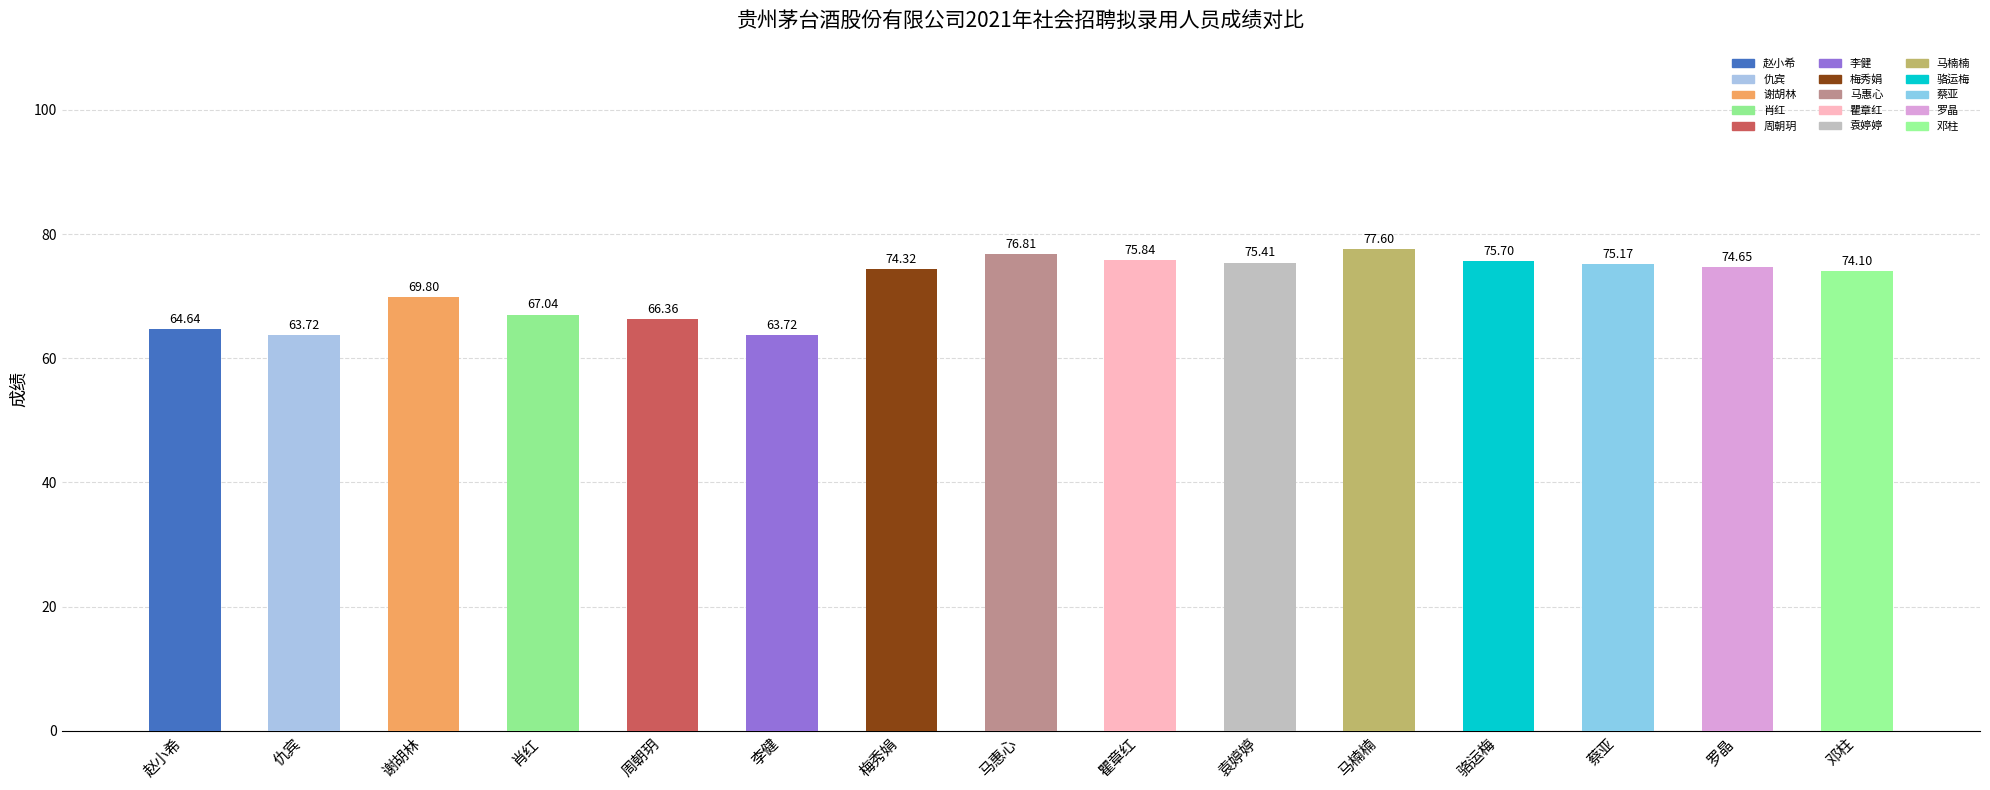

Count the number of values greater than 74.

9